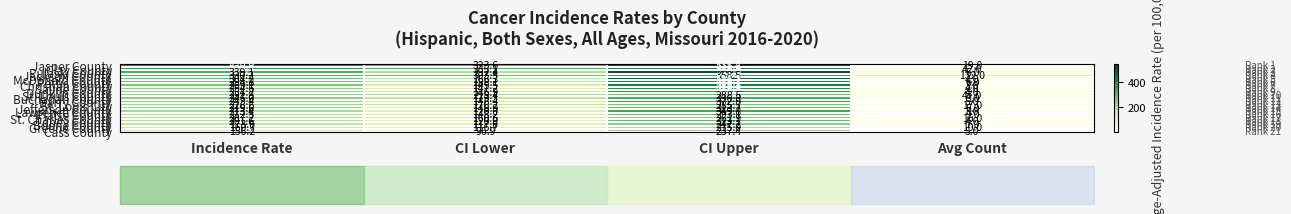

Which series has the widest spread of values?

Pulaski County